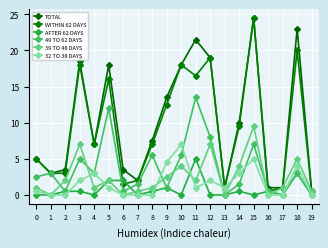

What is the spread (max minus min) of values at 7?

2.0